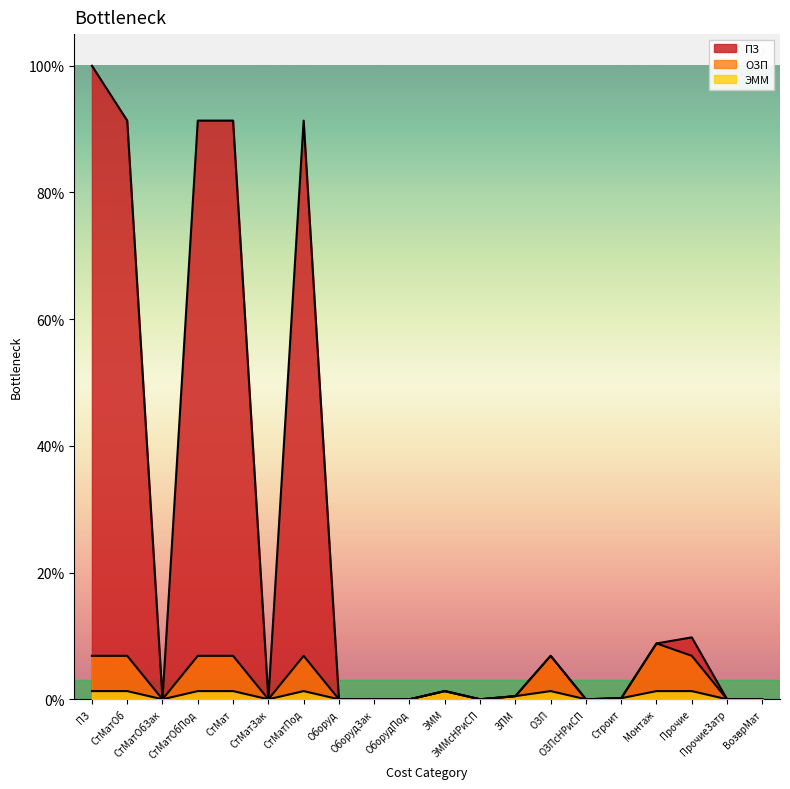

At which label does ЭММ reach its minimum?

СтМатОбЗак